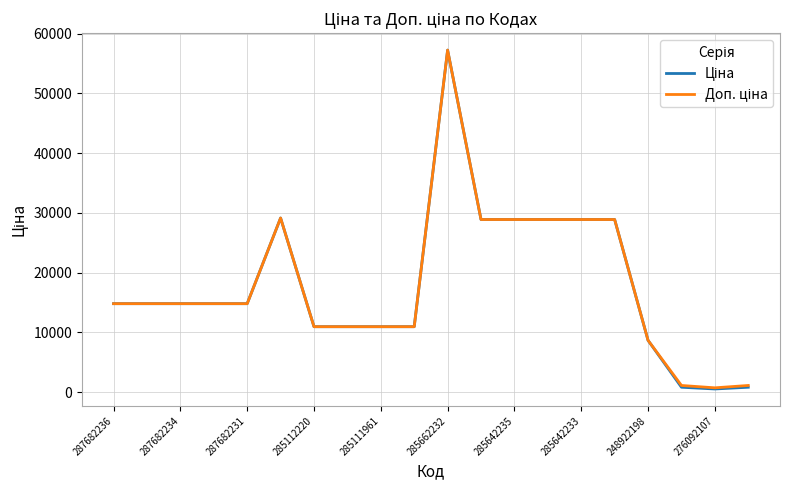

True or false: Доп. ціна and Ціна intersect in this chart.

False